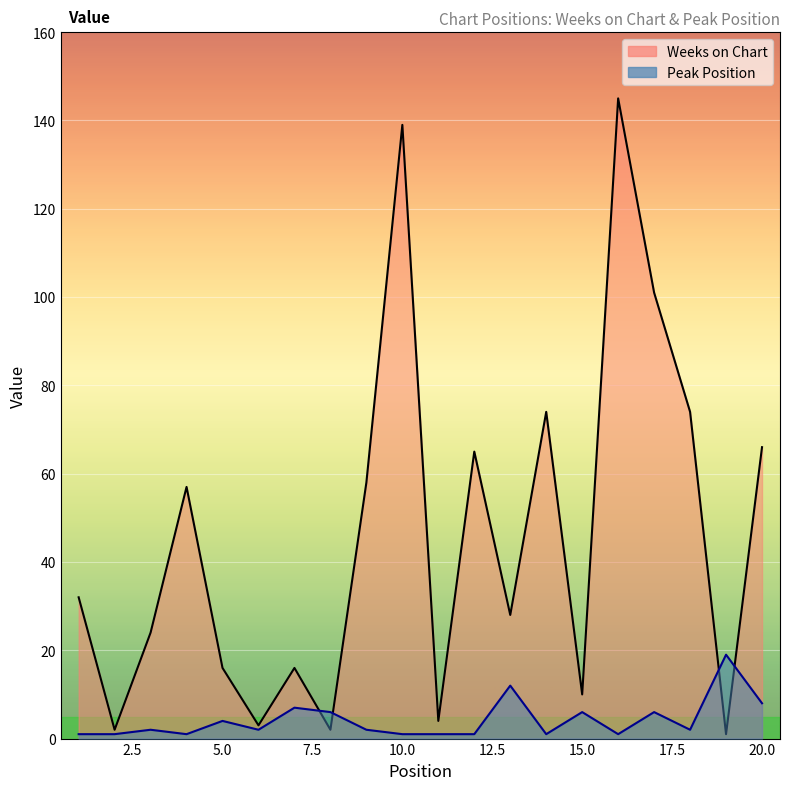

What is the difference between the maximum and minimum values in the Peak Position series?

18